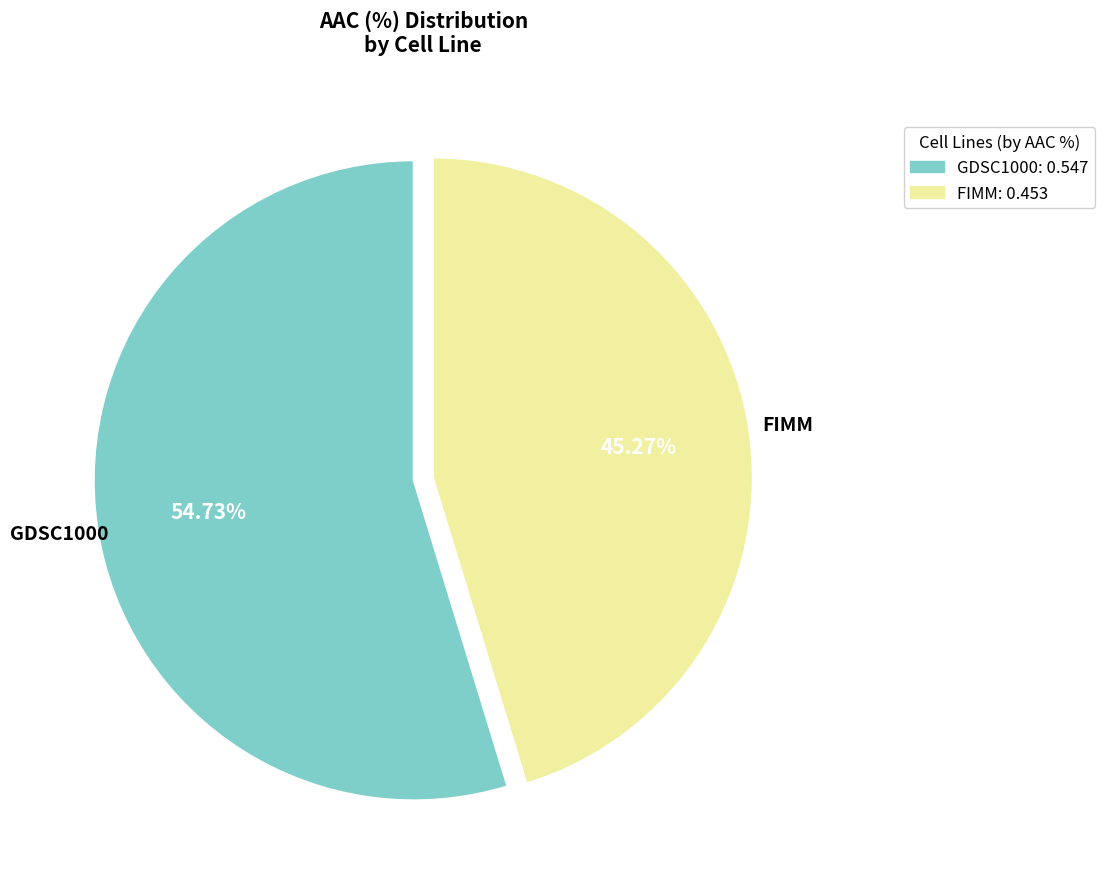

Approximately how many times larger is the value at FIMM compared to GDSC1000?

0.8